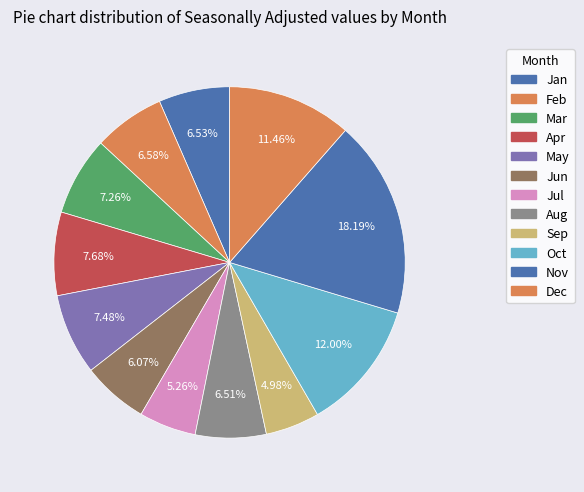

How many segments does this pie chart have?

12